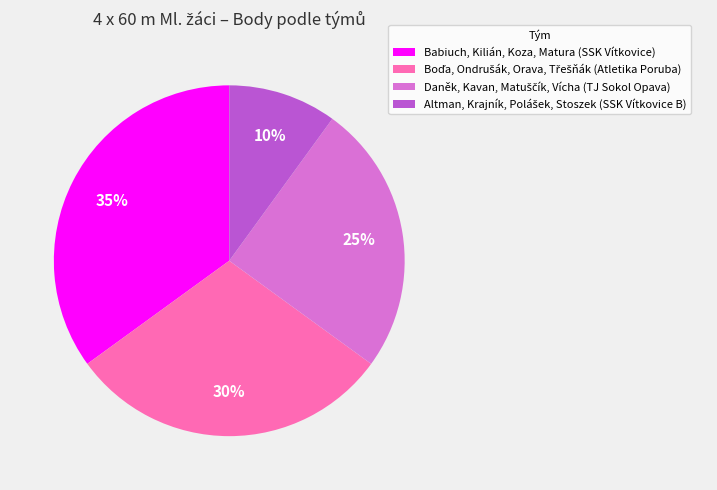

Which category has the biggest portion of the pie?

Babiuch, Kilián, Koza, Matura (SSK Vítkovice)